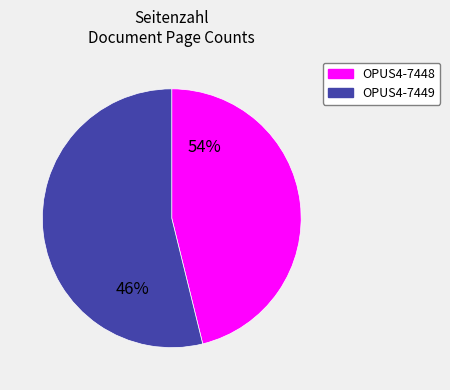

To the nearest percent, what is the combined percentage of OPUS4-7448 and OPUS4-7449?

100%